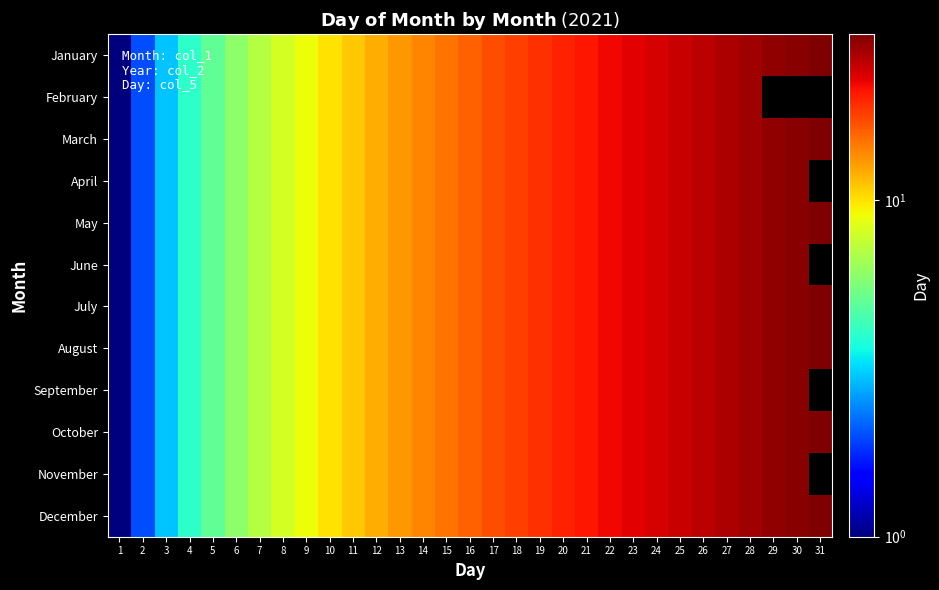

Which category has the highest value in the June series?

30